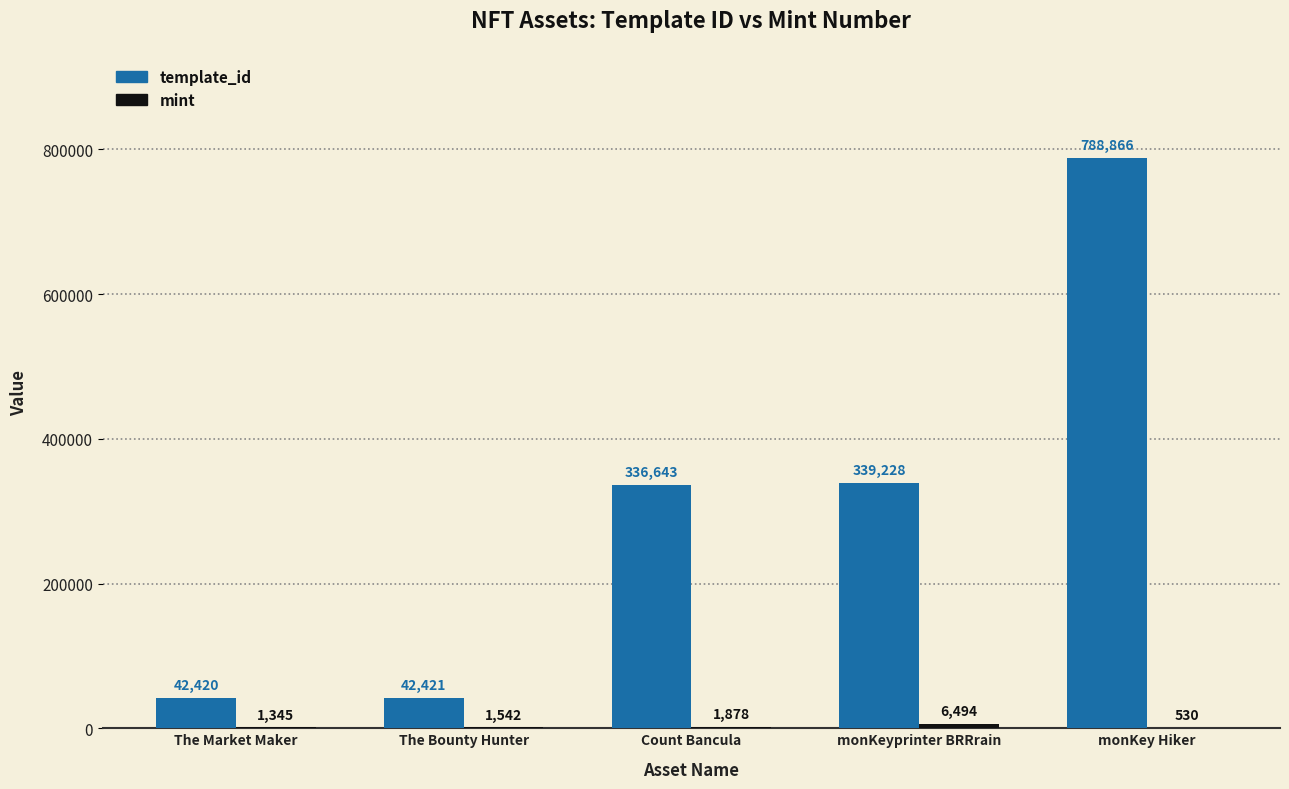

True or false: template_id has a value of 550212 at monKeyprinter BRRrain.

False